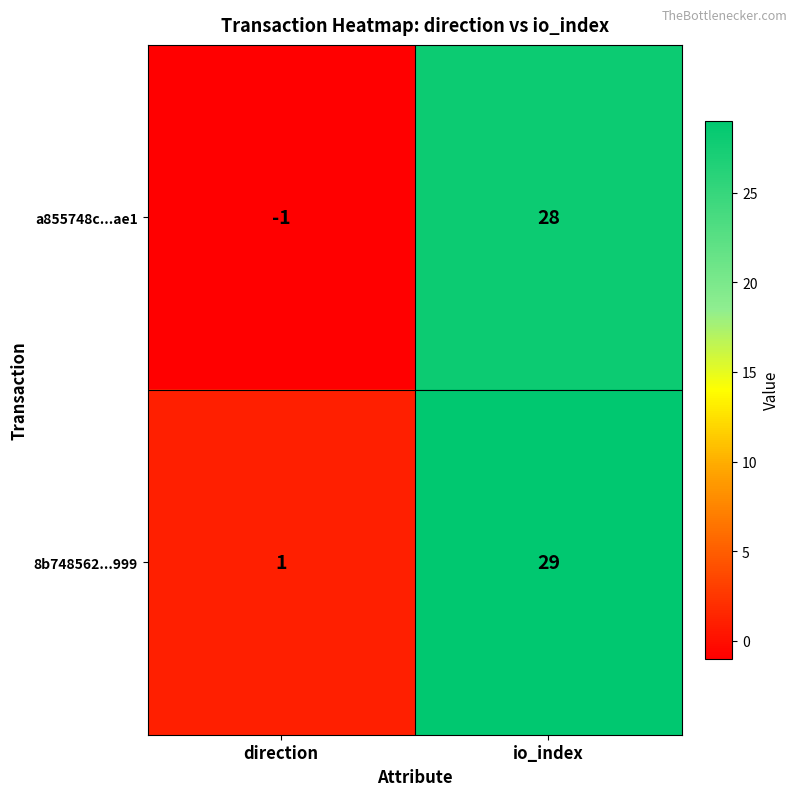

Which category has the lowest value across all series?

direction